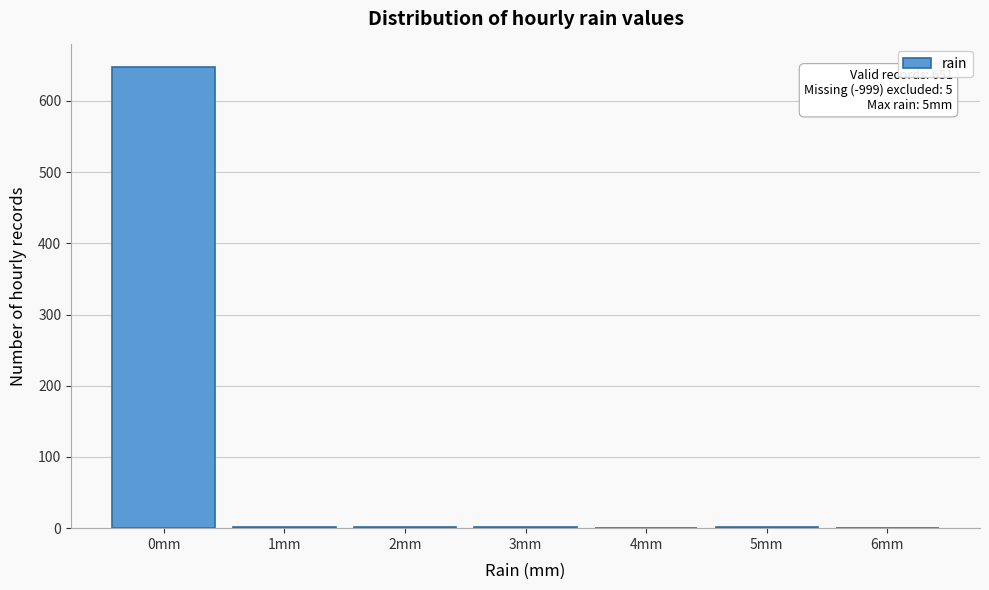

Which range on the x-axis has the tallest bar?

-0.5 to 0.5